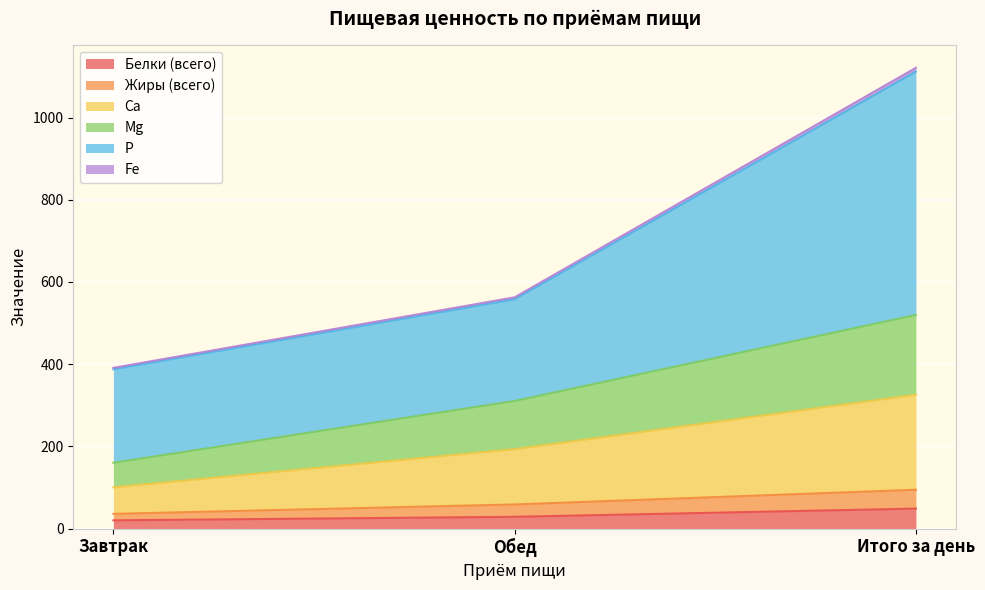

What is the maximum value for Белки (всего)?

48.5